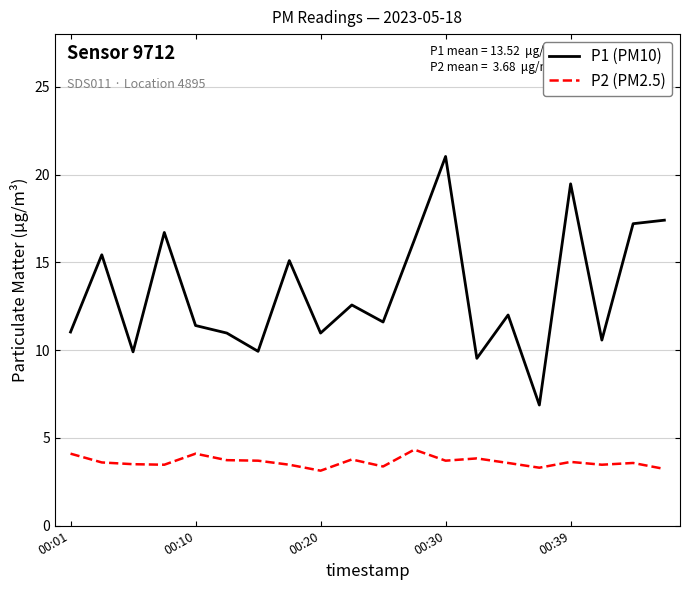

Rank the series by their maximum value, from lowest to highest.

P2 (PM2.5), P1 (PM10)